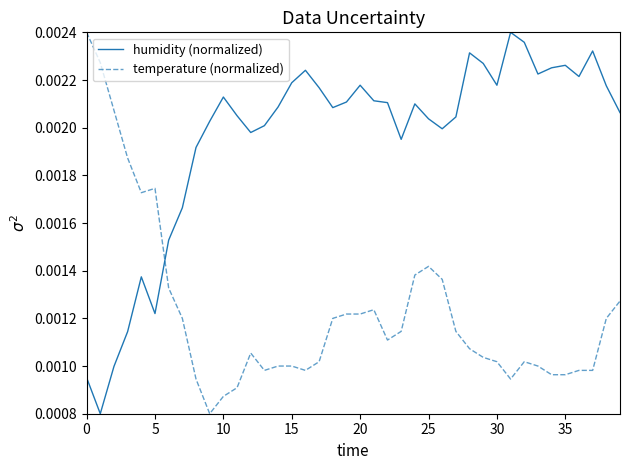

What is the sum of all humidity (normalized) values?

0.1